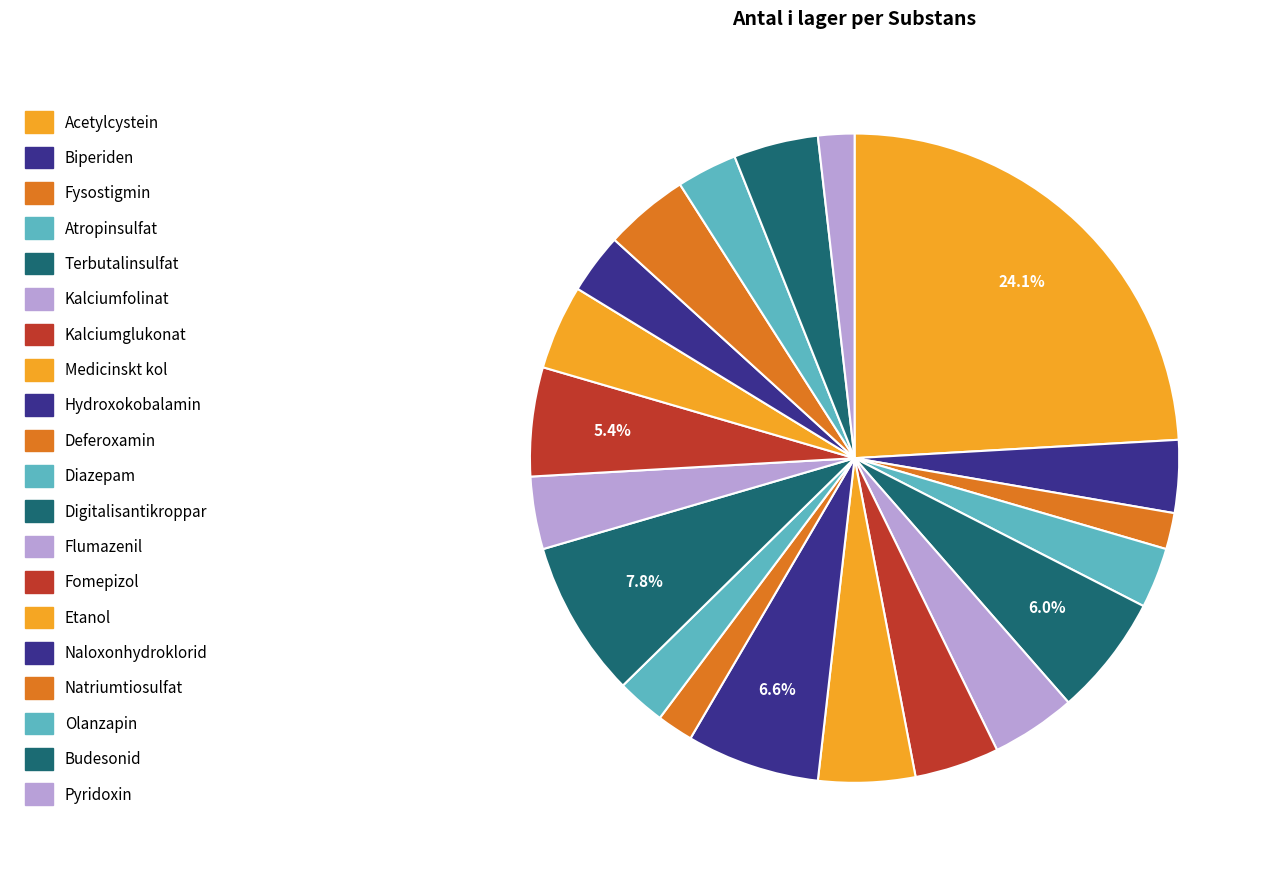

How many segments does this pie chart have?

20